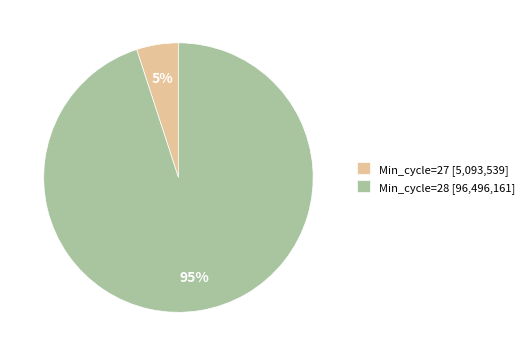

Do Min_cycle=28 [96,496,161] and Min_cycle=27 [5,093,539] together represent more than half of the pie?

Yes